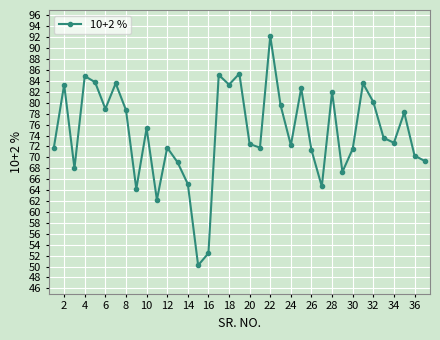

How many points are higher than both their immediate neighbors (excluding endpoints)?

12